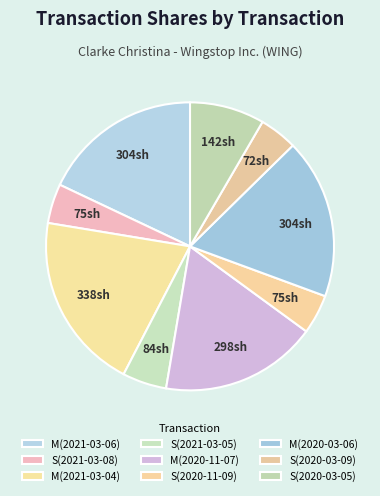

To the nearest percent, what is the combined percentage of S(2020-03-09) and S(2020-11-09)?

9%